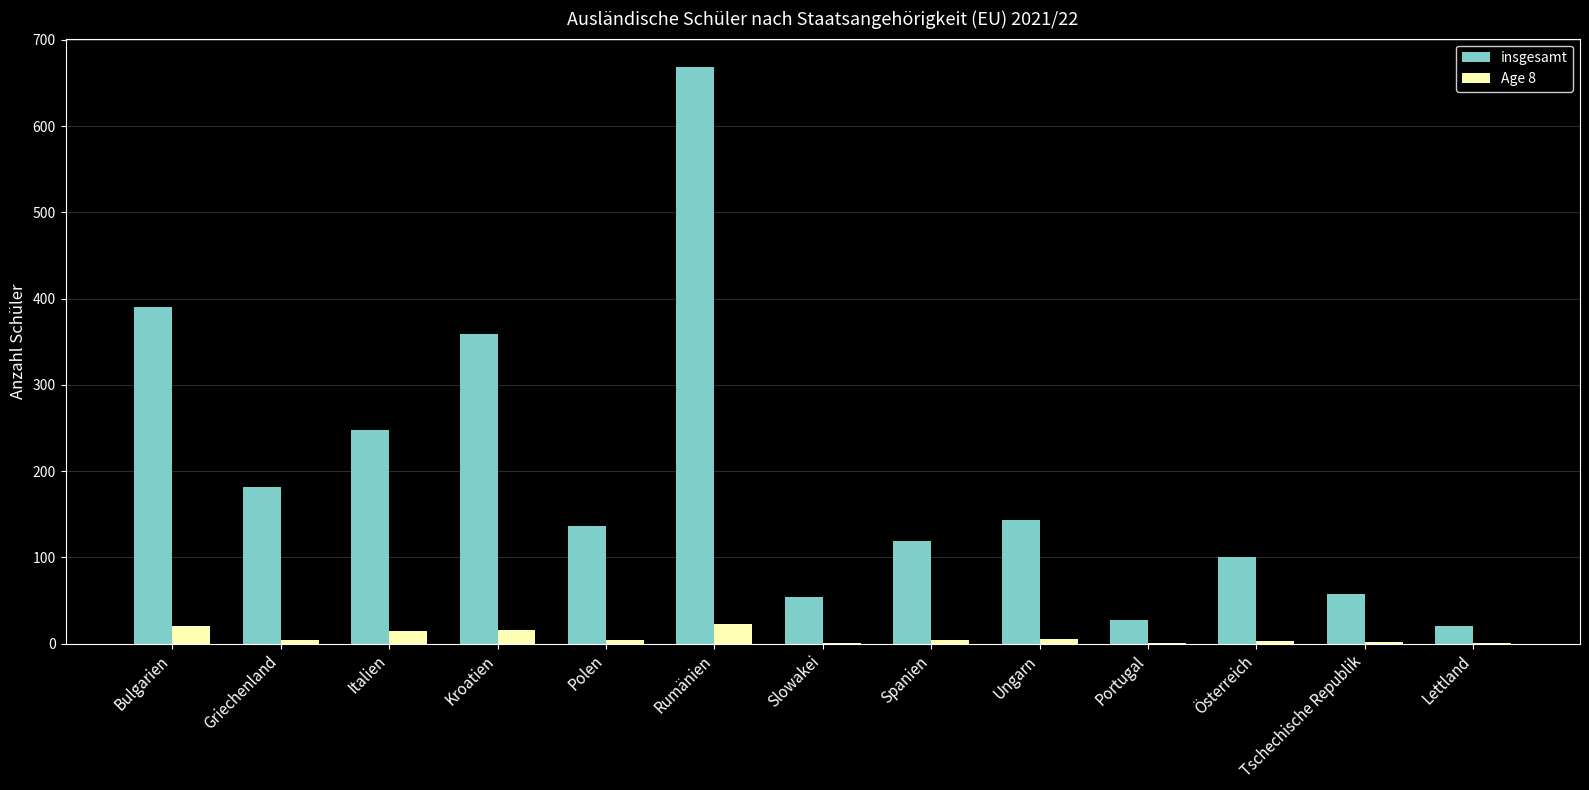

What is the total value across all series at Italien?

263